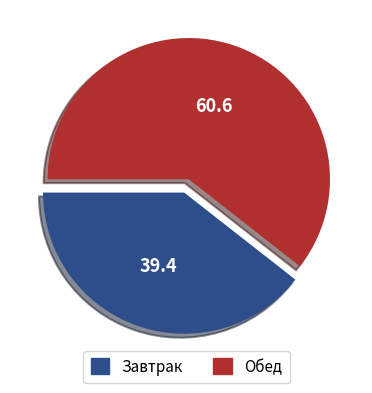

Is there a majority slice in this chart?

Yes